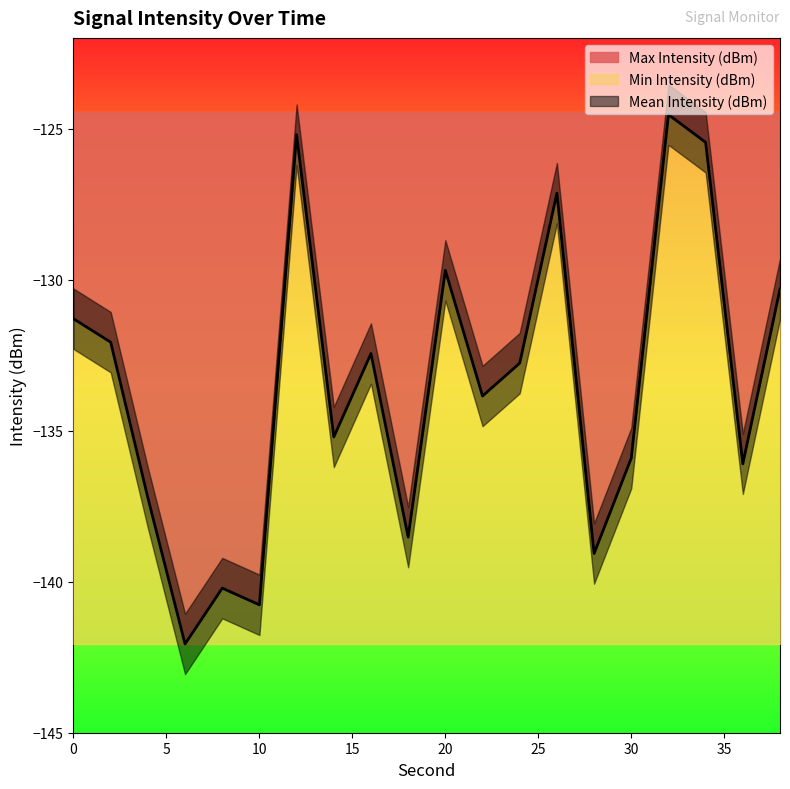

Is it true that Max Intensity (dBm) equals -140.8 at 10?

True